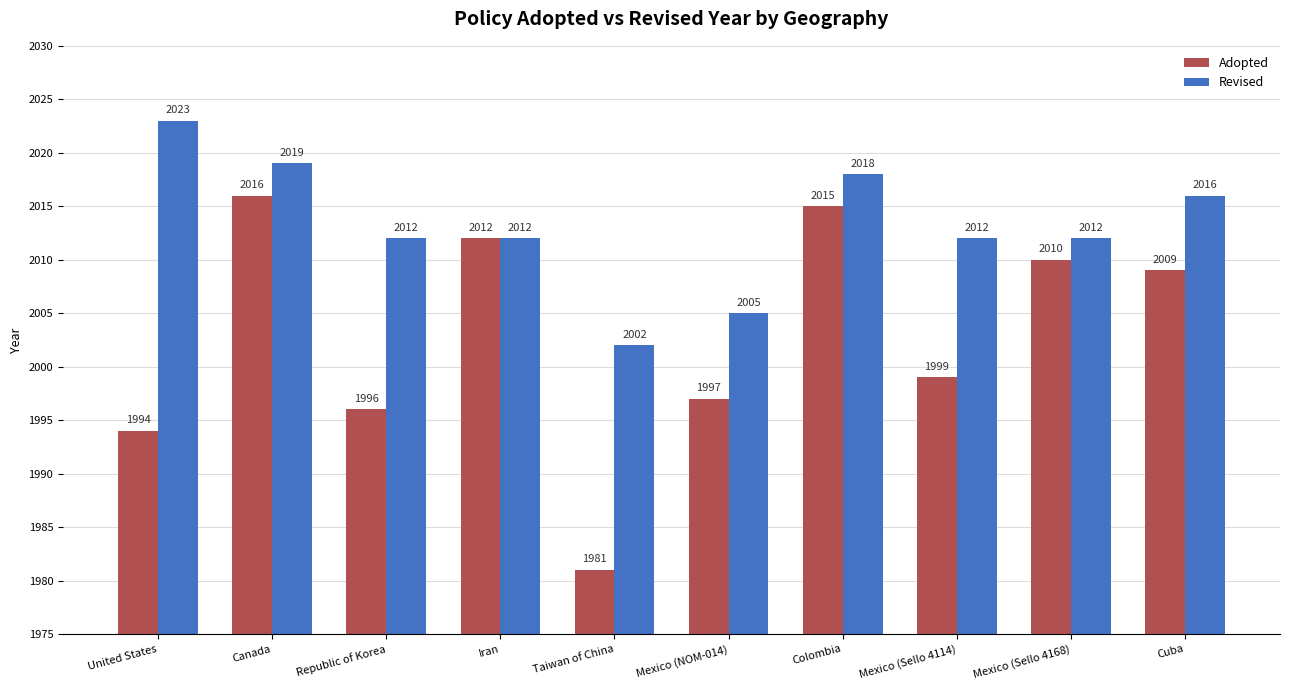

What is the label of the 8th bar from the right?

Republic of Korea